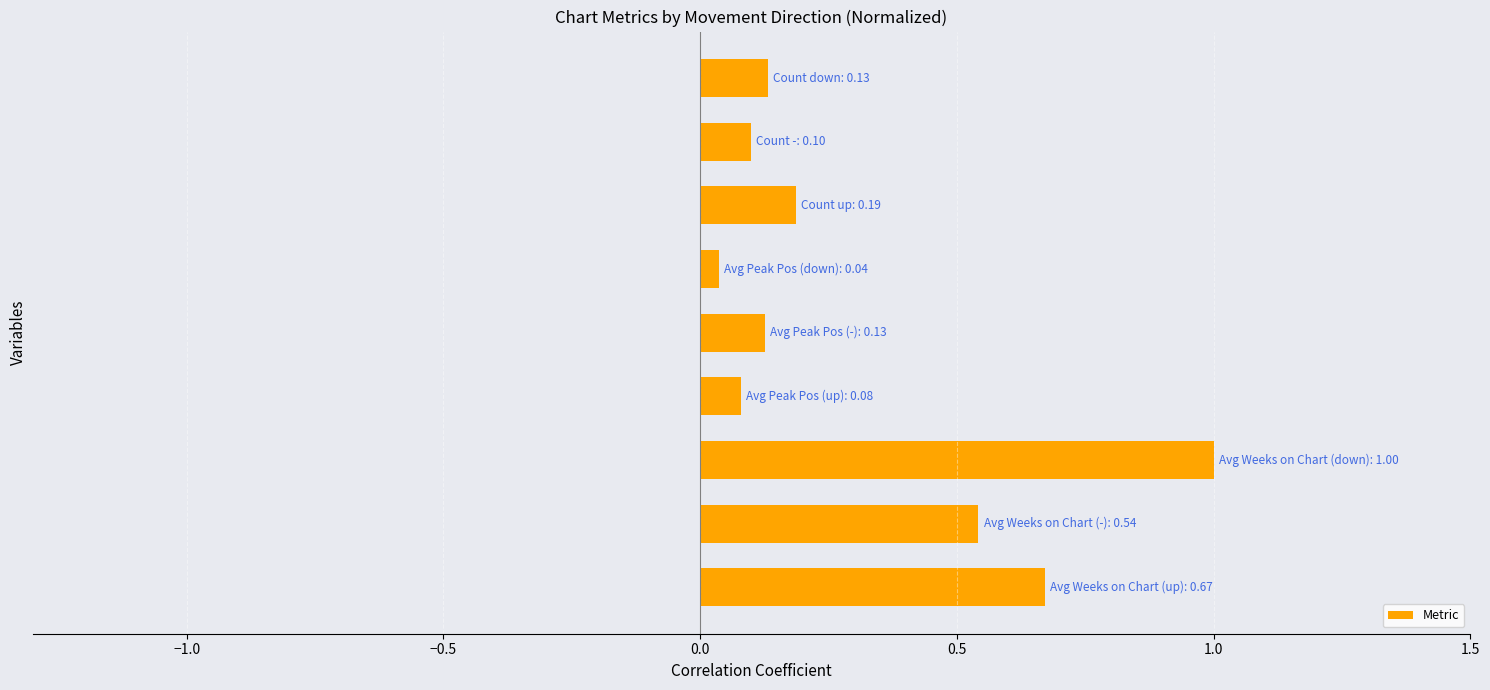

What is the difference between the second highest and second lowest values?

0.6